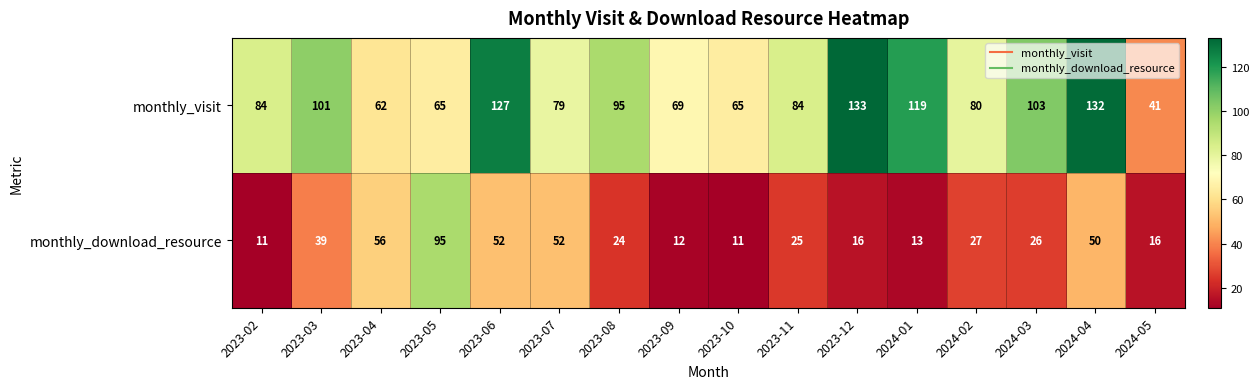

What is the total value across all series at 2024-03?

129